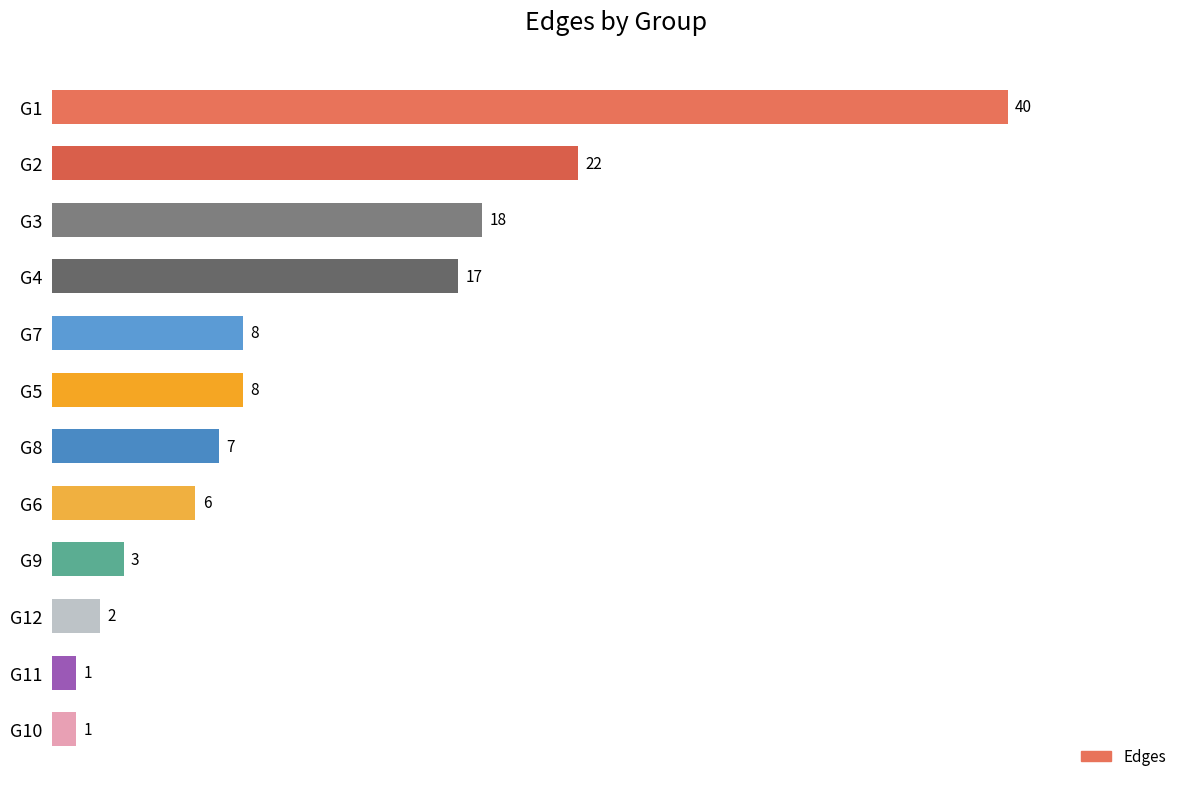

What is the minimum value shown in the chart?

1